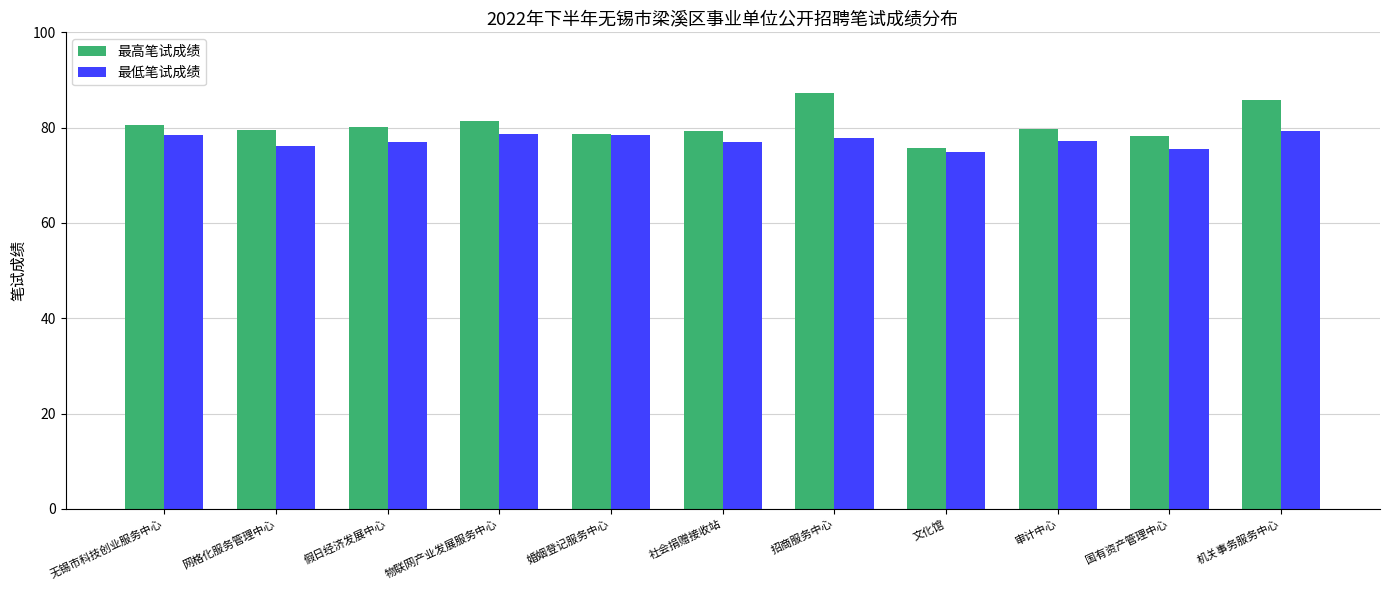

How many bars are there in each group?

2